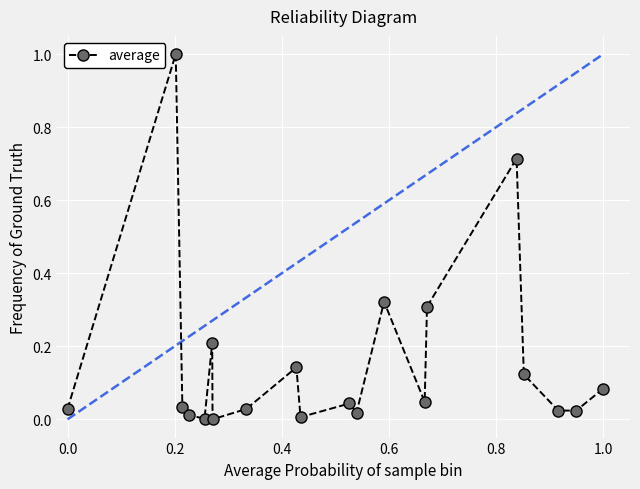

What is the greatest value displayed?

1.0